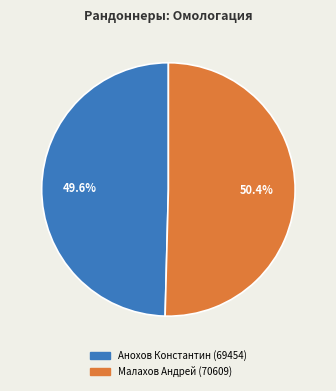

Count the number of slices in the pie.

2